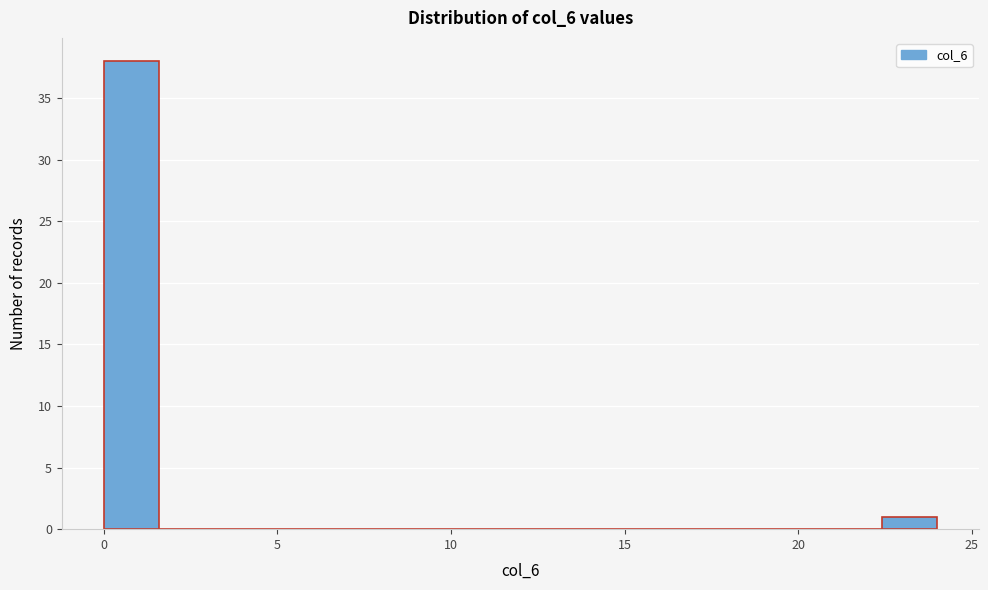

Around what value on the x-axis is the tallest bar? Give the approximate position of its centre, as read against the axis.

1.0